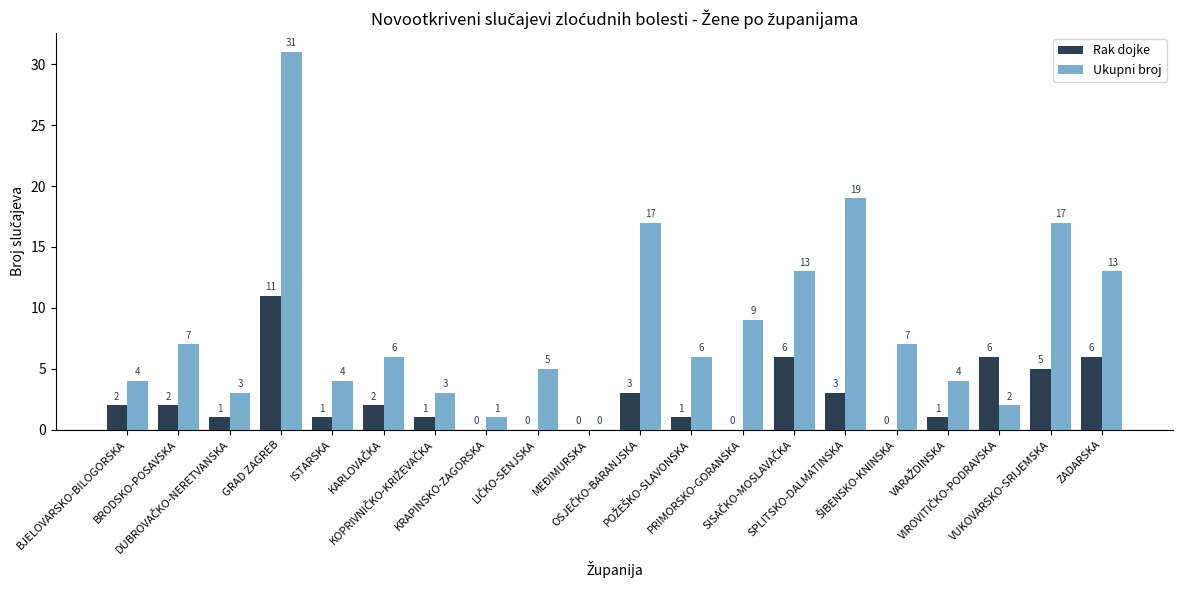

Which series has the largest total across all categories?

Ukupni broj